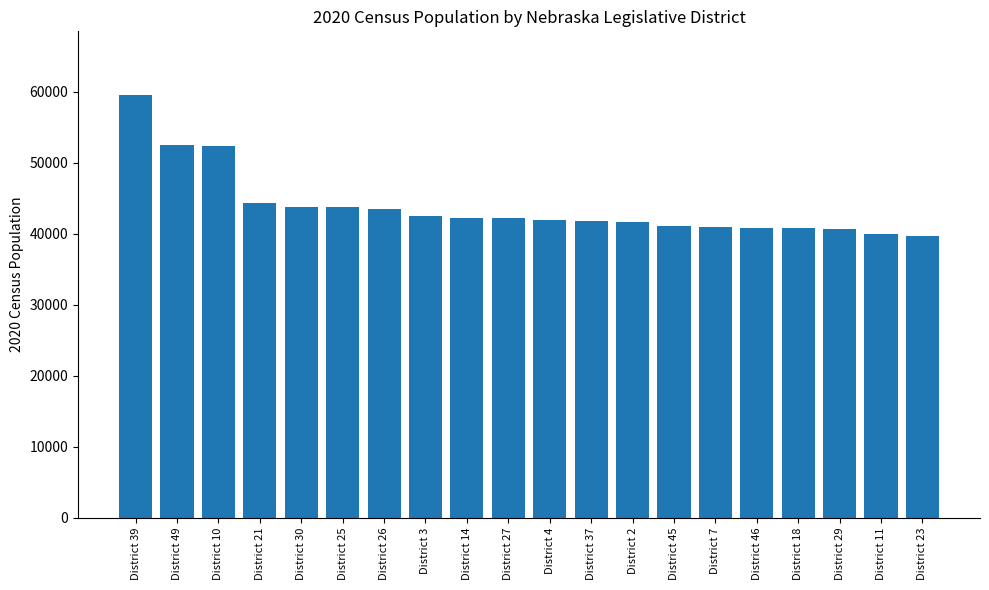

Which has a higher value, District 25 or District 46?

District 25